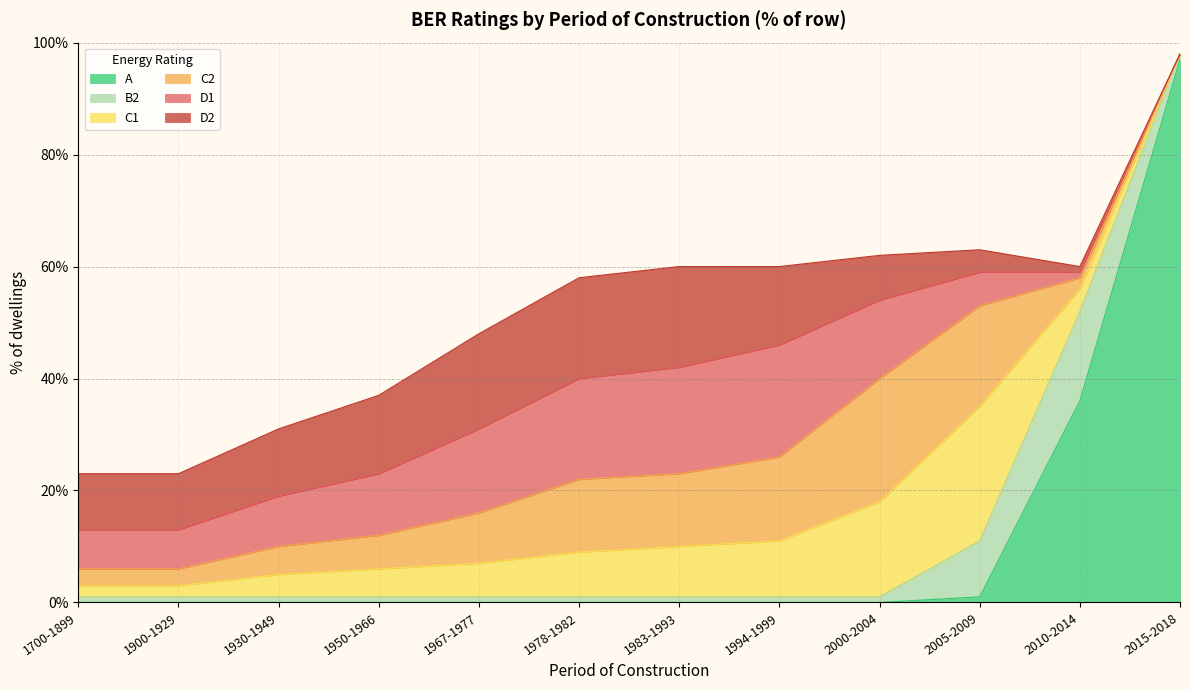

Rank the categories by D2 value from highest to lowest.

1978-1982, 1983-1993, 1967-1977, 1950-1966, 1994-1999, 1930-1949, 1700-1899, 1900-1929, 2000-2004, 2005-2009, 2010-2014, 2015-2018